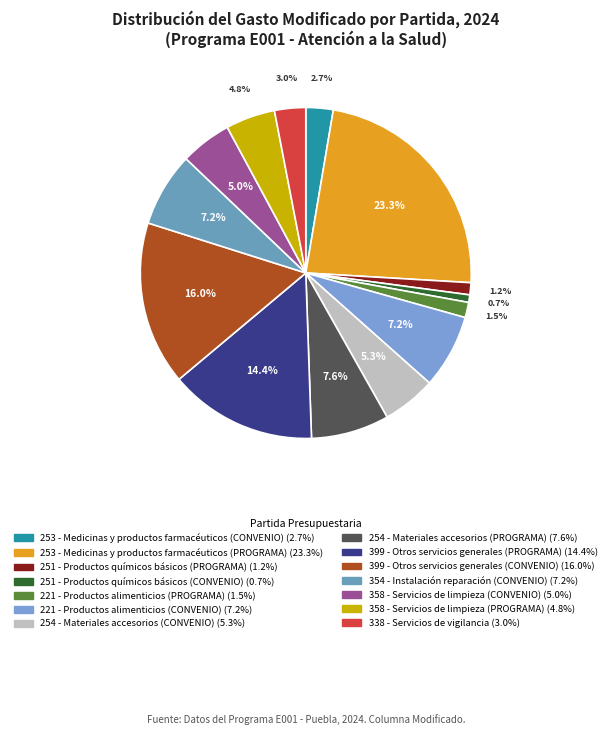

Is it true that 251 - Productos químicos básicos (CONVENIO) is 1% of the pie?

True